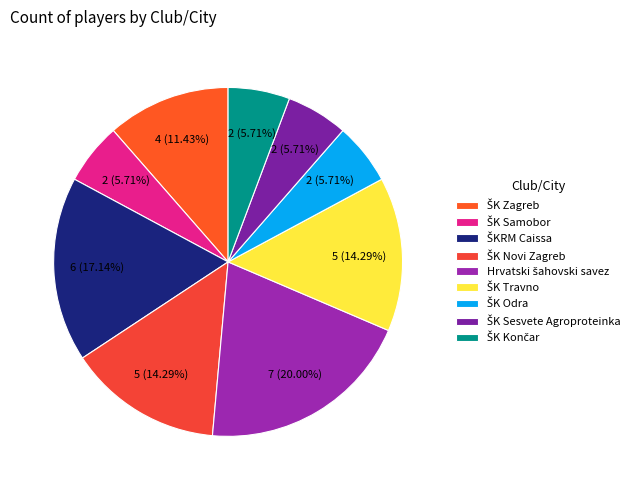

Count the number of slices in the pie.

9